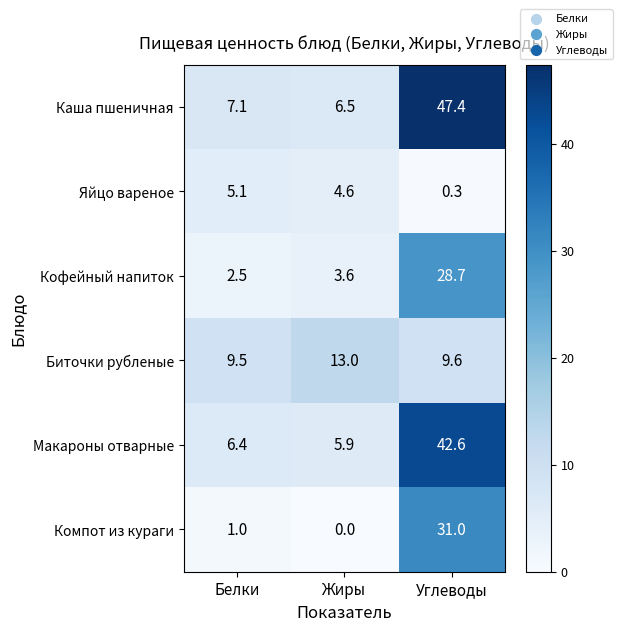

Which category has the highest value in the Макароны отварные series?

Углеводы